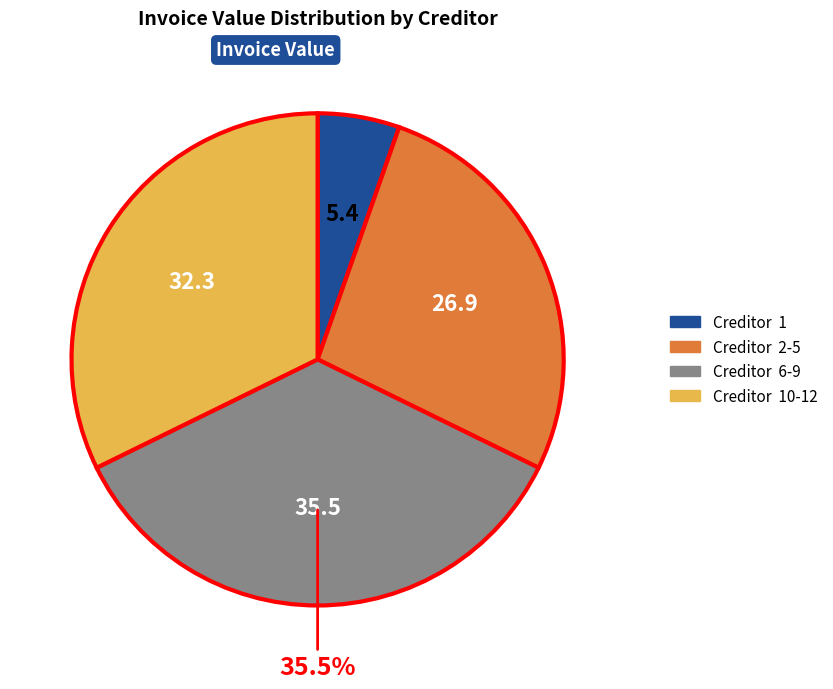

What is the largest slice in the pie chart?

Creditor 6-9